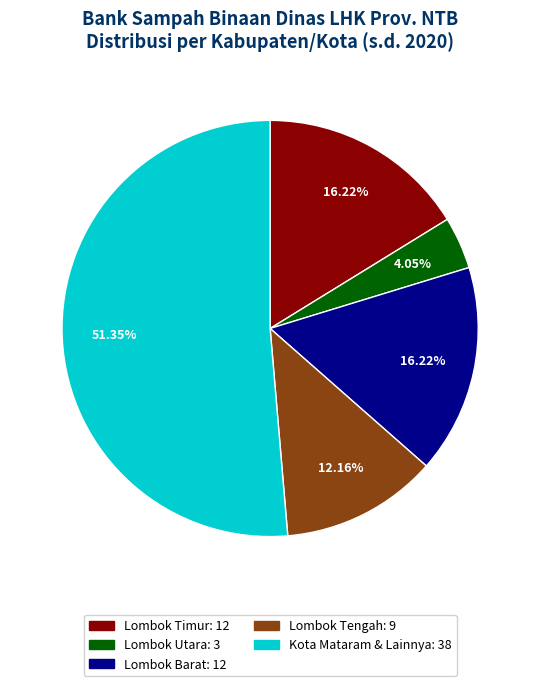

Is there a majority slice in this chart?

Yes